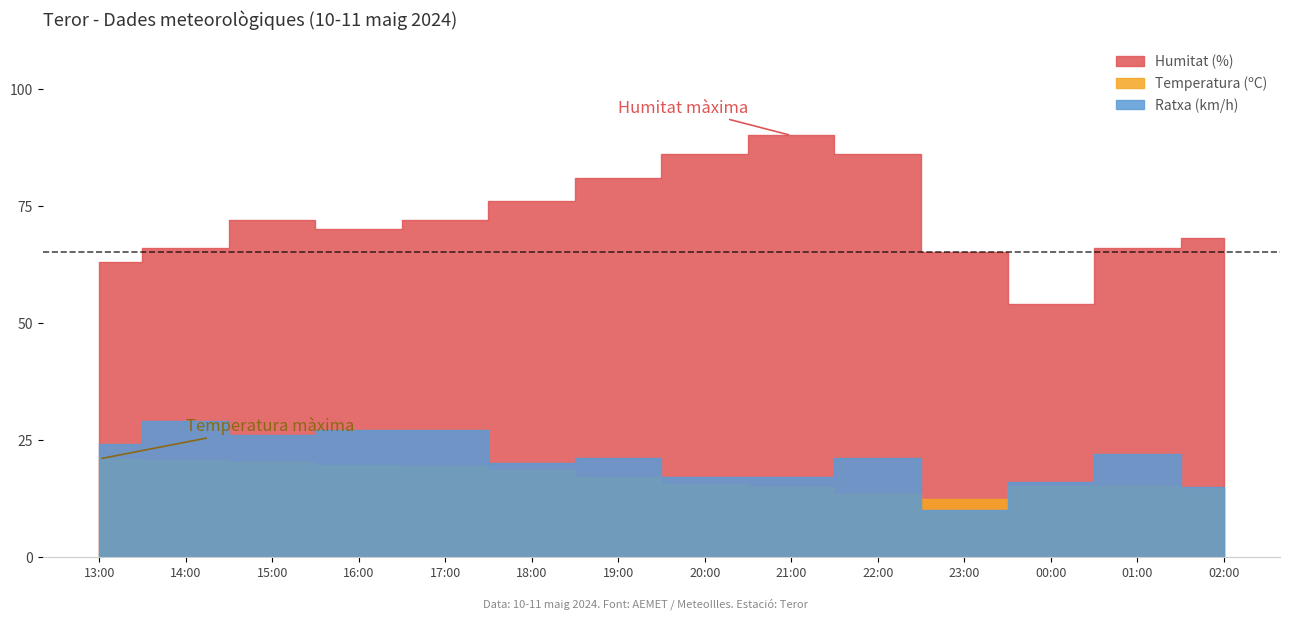

In Temperatura (ºC), how many points are lower than both neighbors (excluding endpoints)?

1